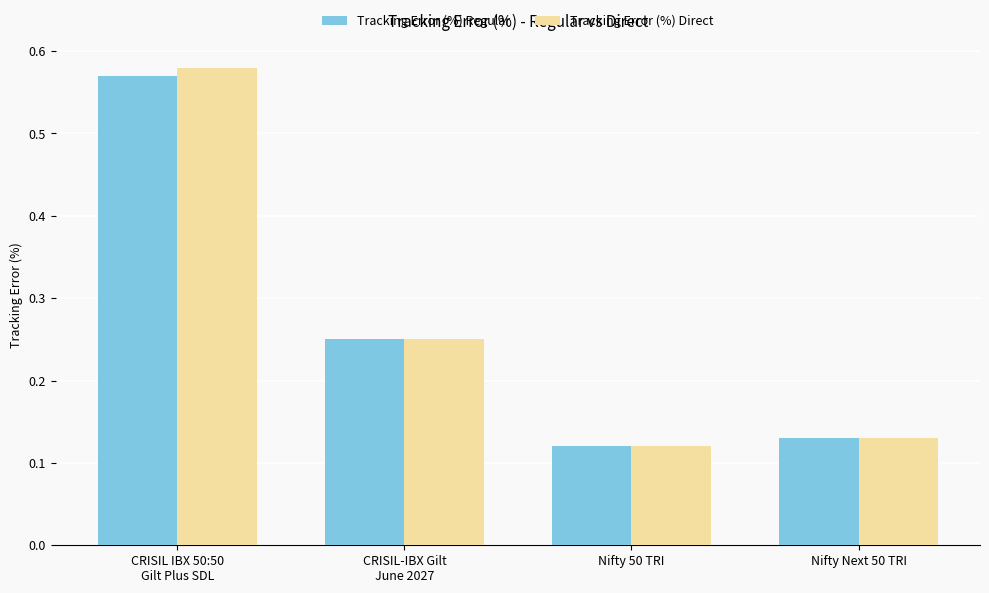

The Tracking Error (%) Direct series shows 0.0 at Nifty 50 TRI. True or false?

False